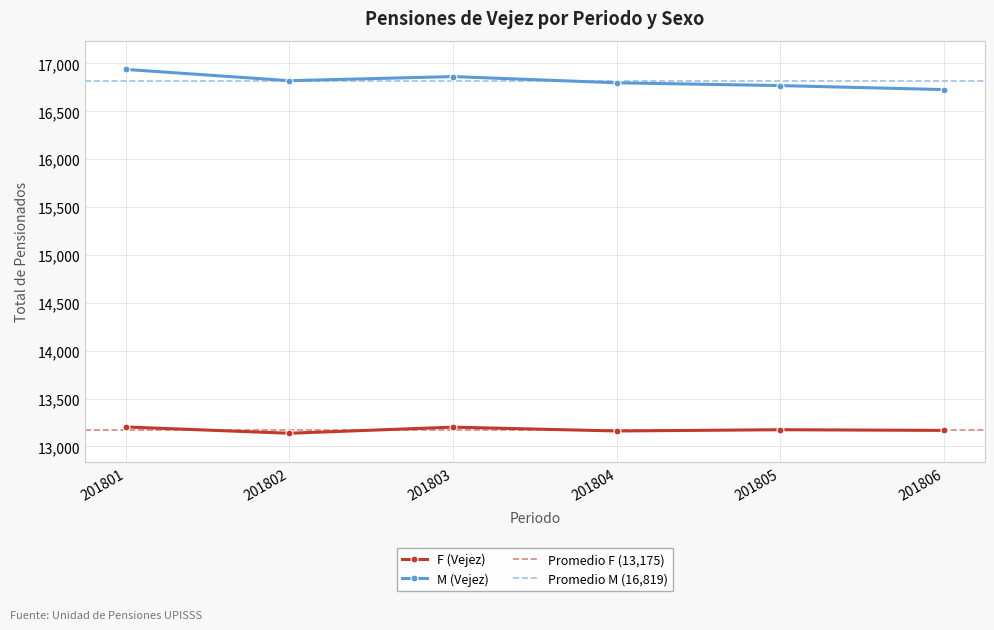

What is the difference between the maximum and minimum values in the F (Vejez) series?

66